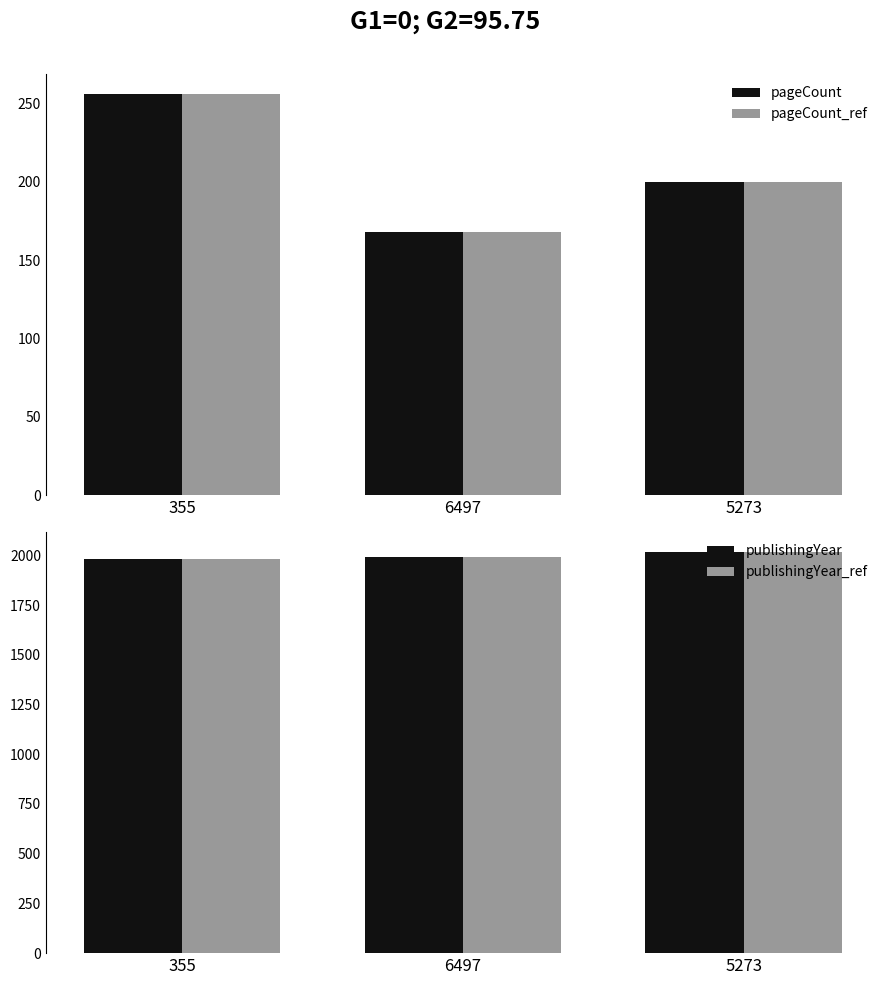

At how many categories does at least one series exceed 1365?

3